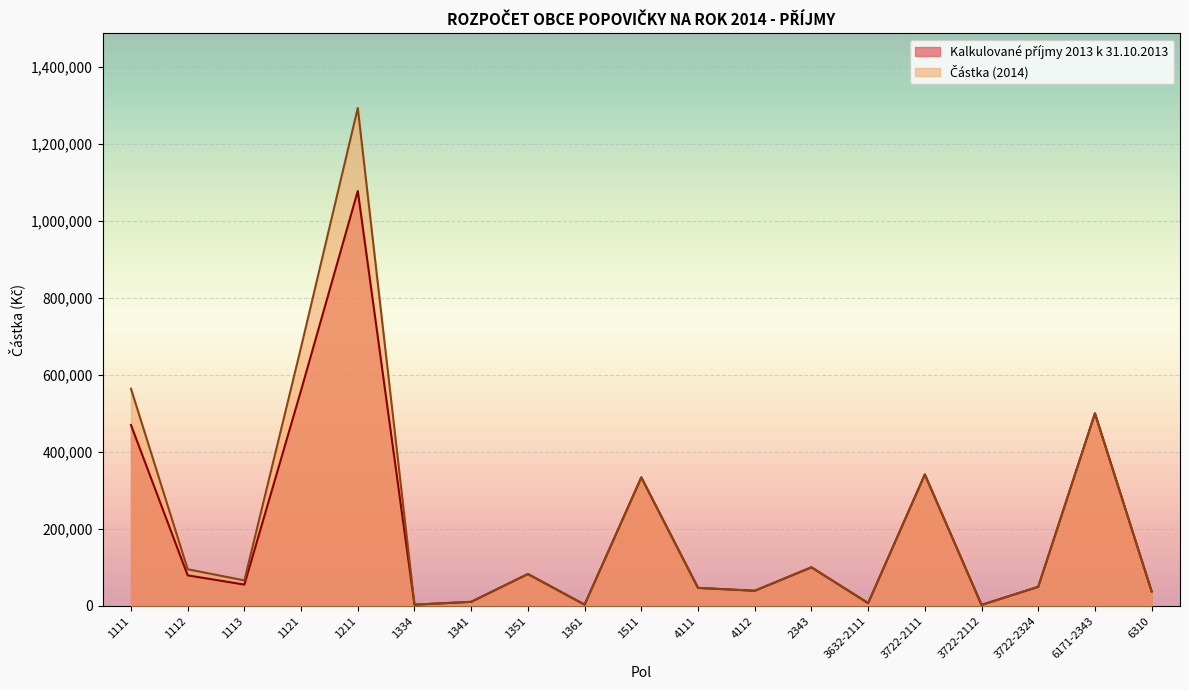

What is the spread (max minus min) of values at 1112?

15862